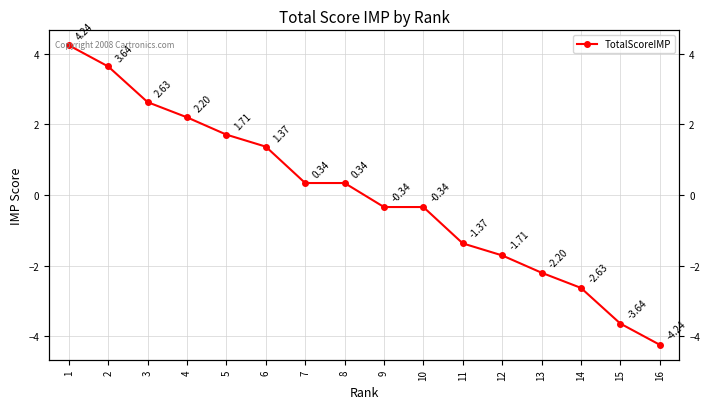

Is it true that the value at 11 is -1.4?

True